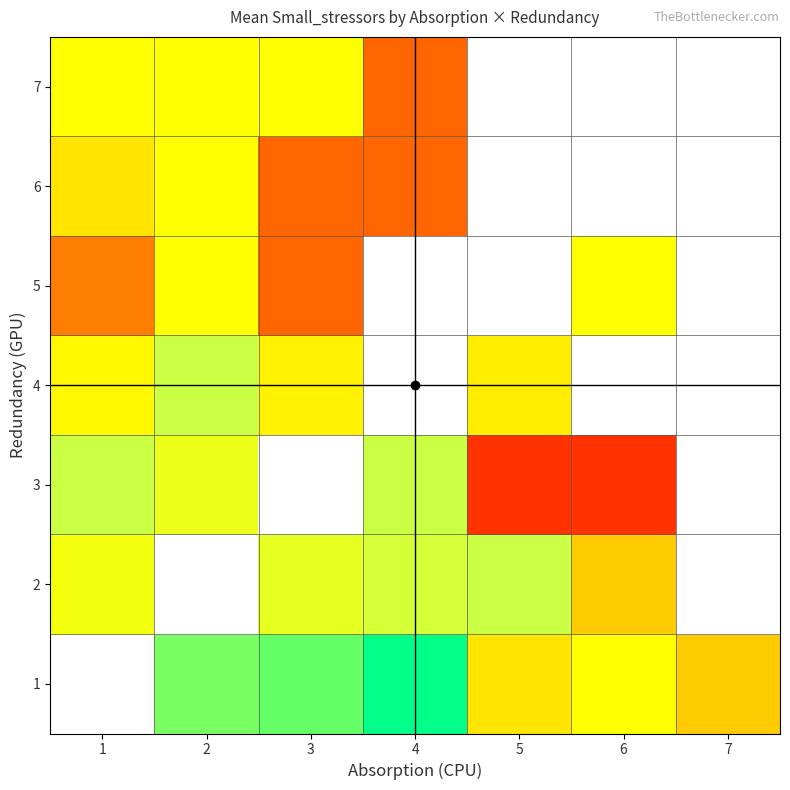

What is the difference between the maximum and minimum values in the 6 series?

2.0